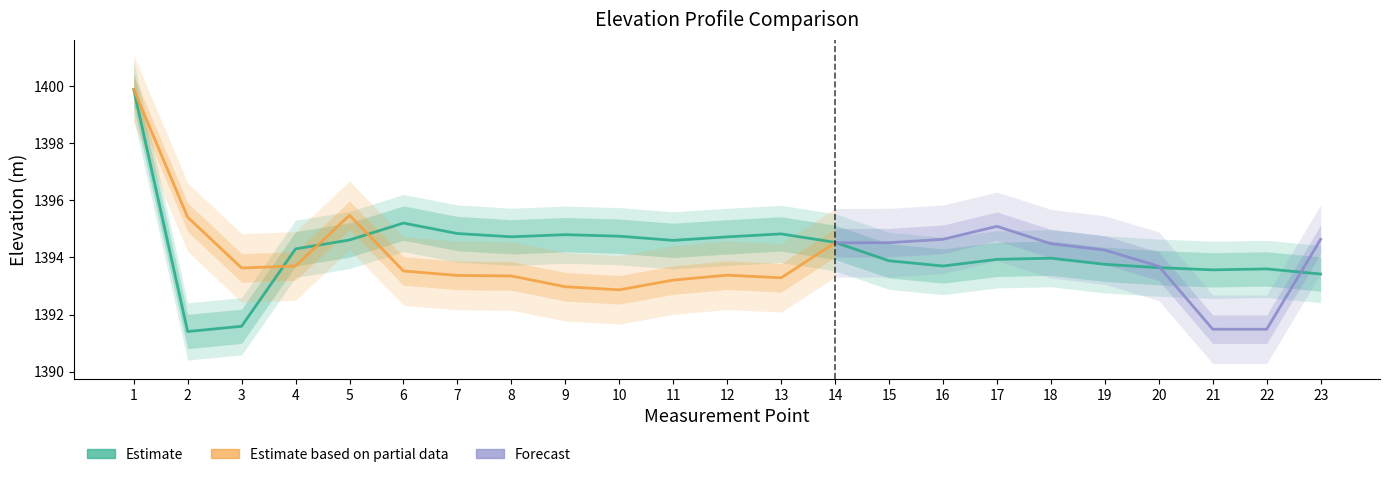

Reading right to left, list all the values displayed in this chart.

1393.4	1393.6	1393.6	1393.6	1393.8	1394.0	1393.9	1393.7	1393.9	1394.5	1394.8	1394.7	1394.6	1394.7	1394.8	1394.7	1394.8	1395.2	1394.6	1394.3	1391.6	1391.4	1399.9